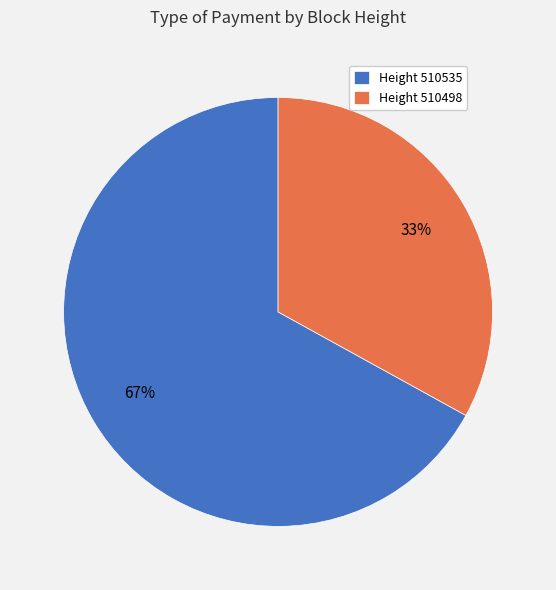

The Height 510498 slice represents 21% of the pie. True or false?

False